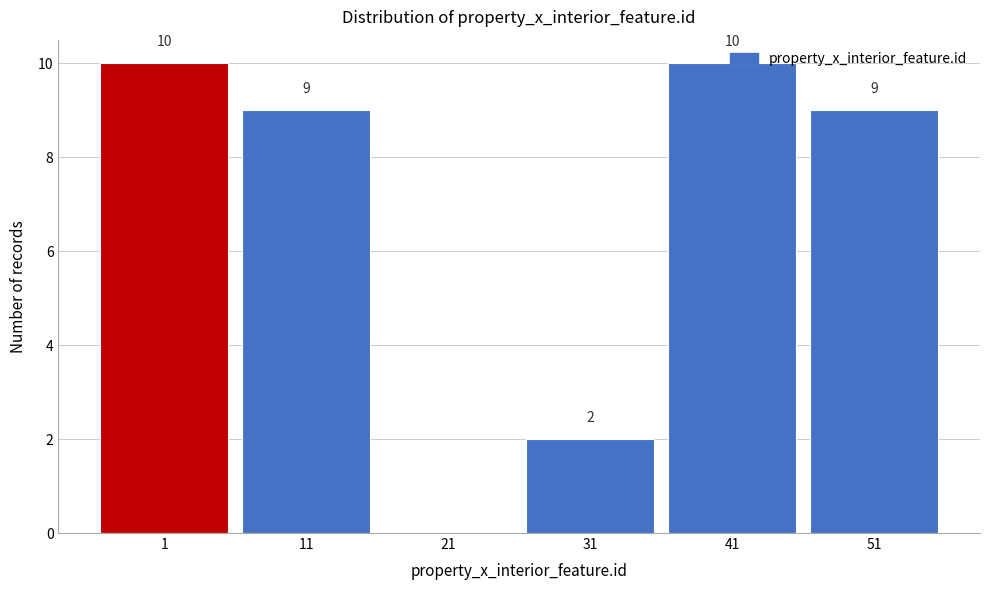

Approximately how many times larger is the value at 51 compared to 11?

1.0